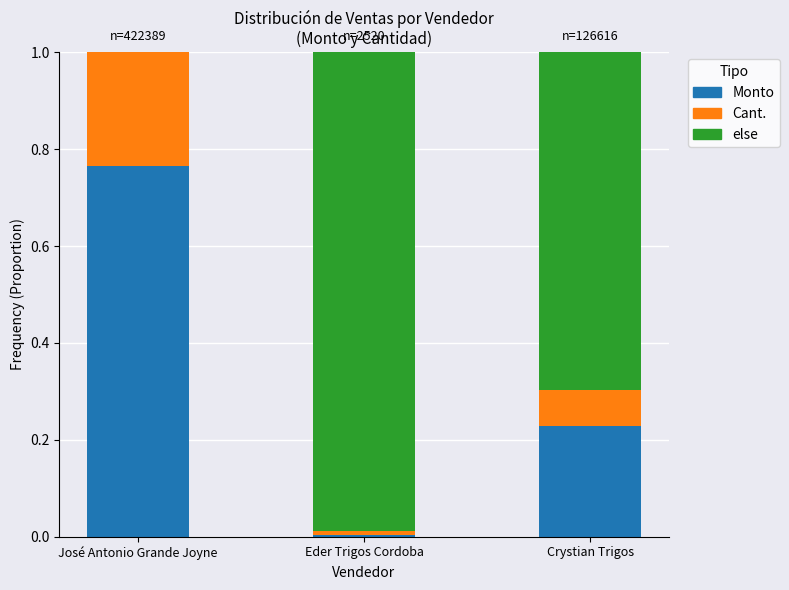

Read the Cant. (proporción) value at José Antonio Grande Joyne.

0.9